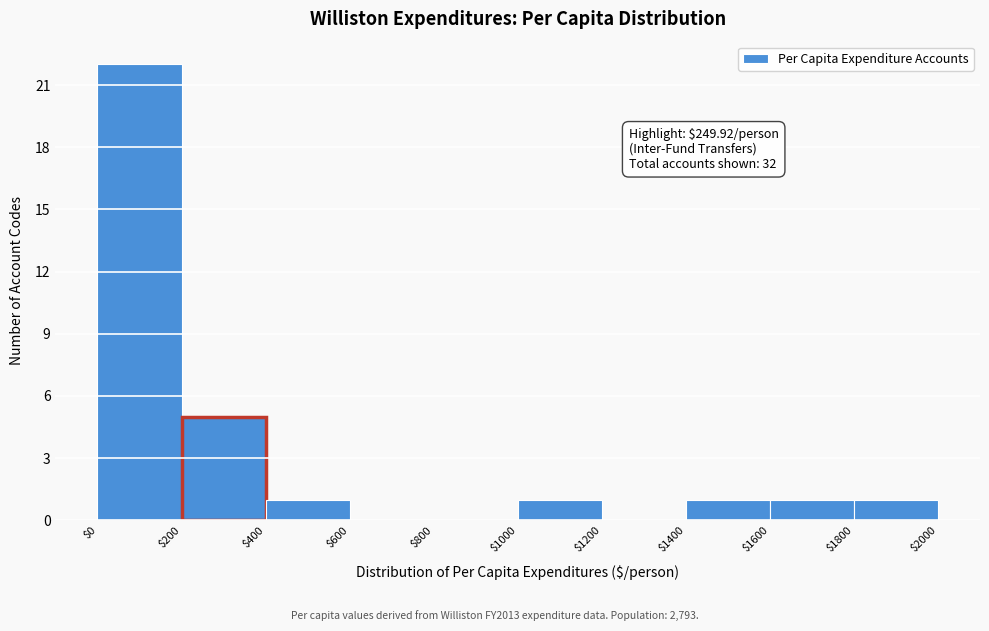

Over which range of the x-axis is the bar tallest?

$0 to $200